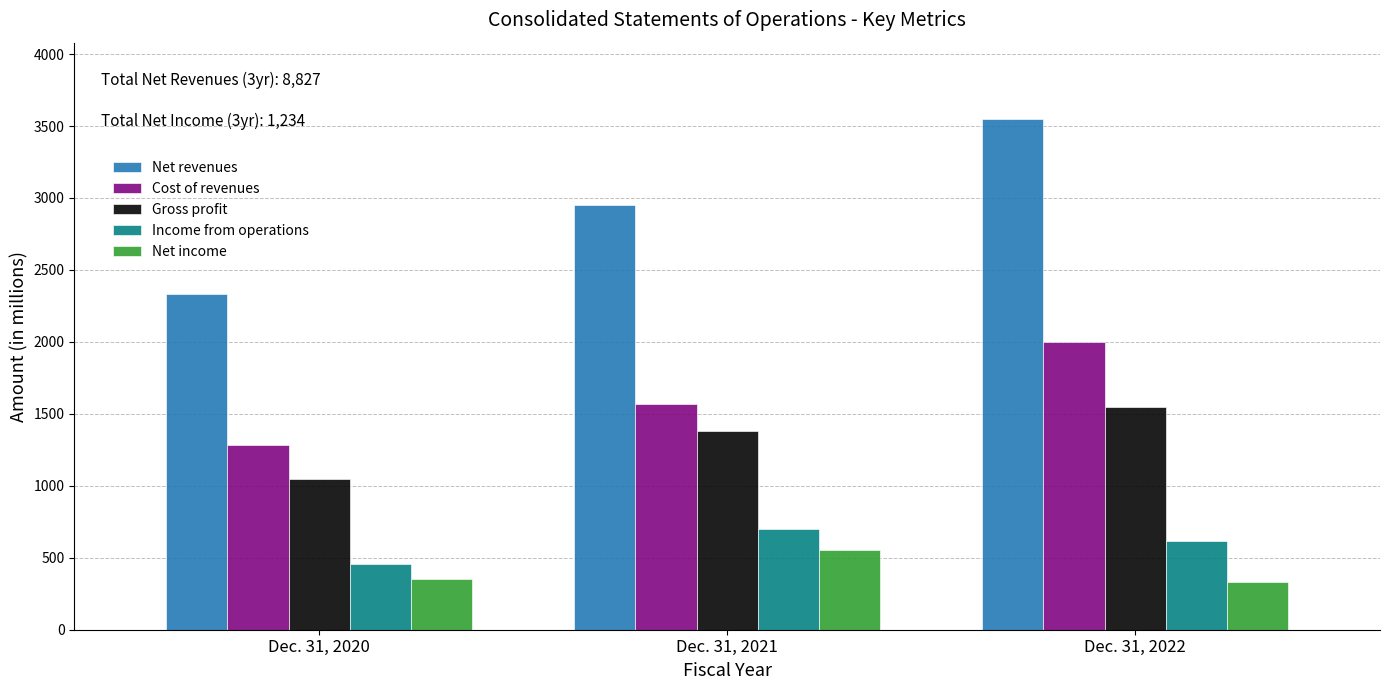

Reading left to right, extract all data points from this chart.

Net revenues: 2330	2950	3547
Cost of revenues: 1281	1570	2000
Gross profit: 1049	1380	1547
Income from operations: 454	699	617
Net income: 350	551	333